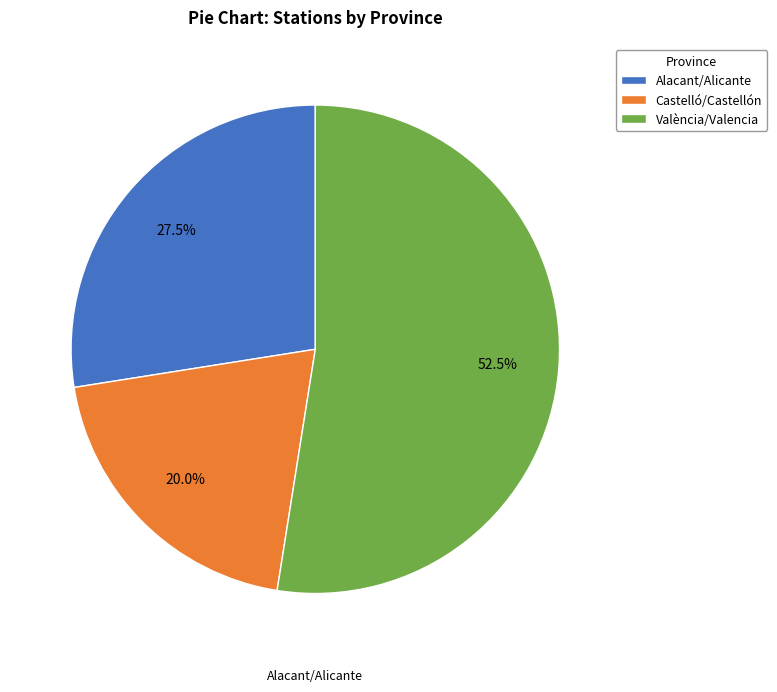

What is the smallest slice in the pie chart?

Castelló/Castellón